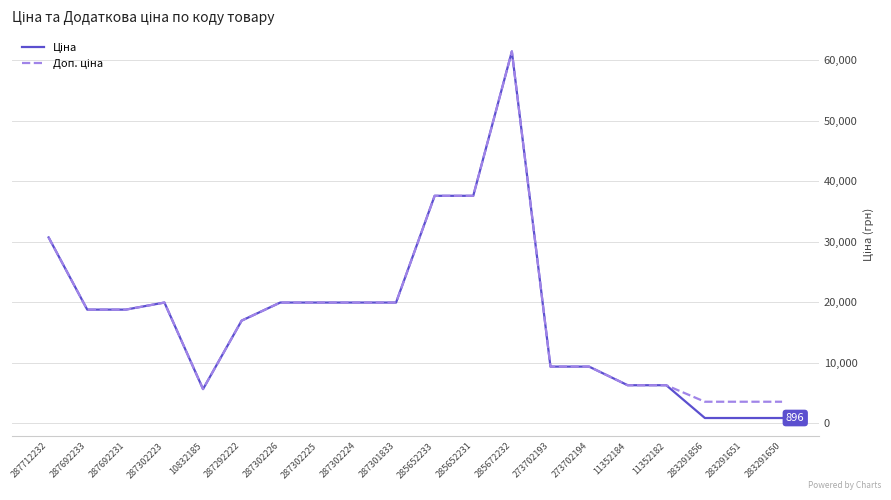

What is the total value across all series at 273702193?

18767.9